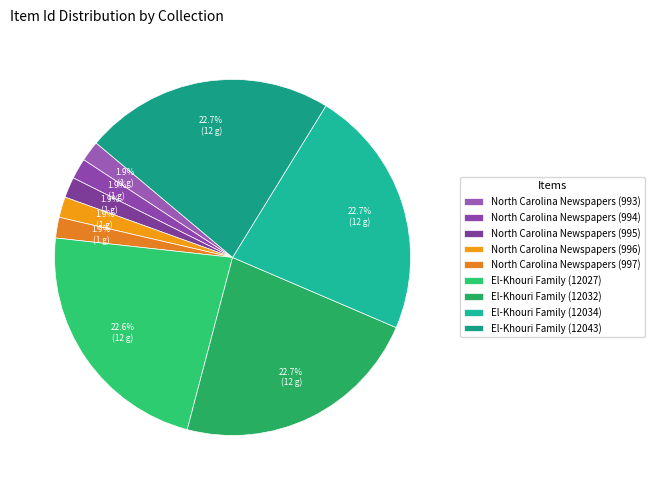

True or false: North Carolina Newspapers (997) accounts for 2% of the total.

True